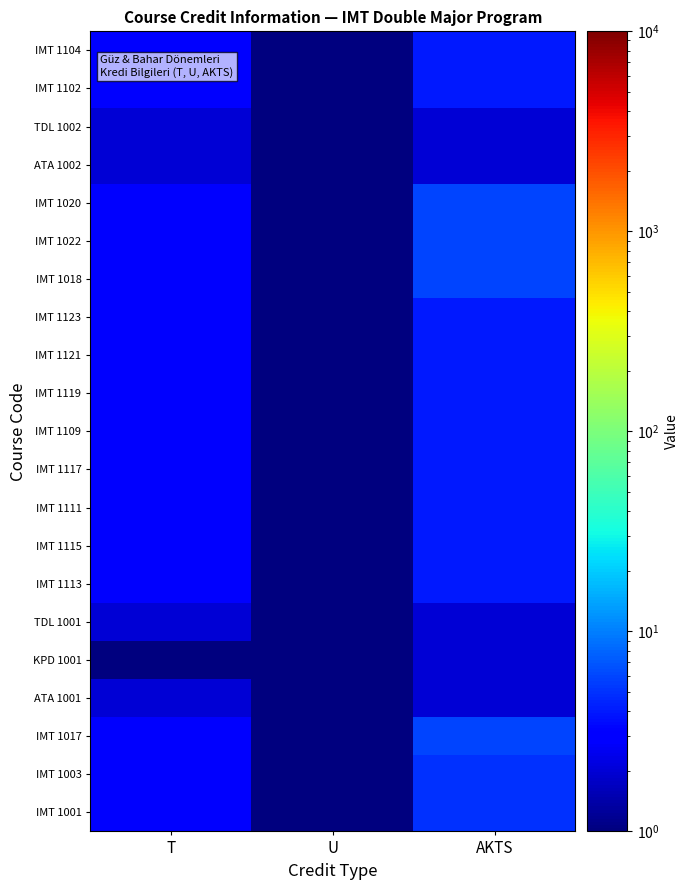

Rank the categories by value from highest to lowest.

AKTS, T, U